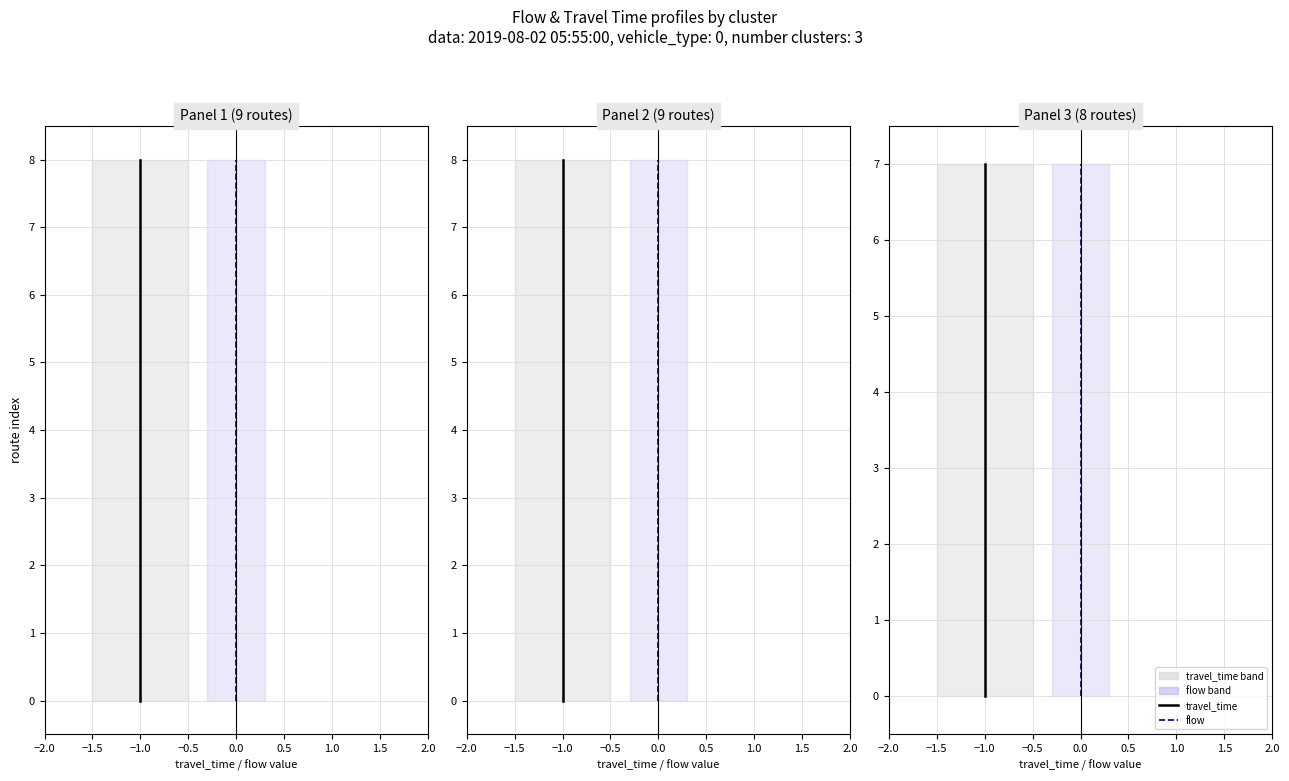

True or false: flow and travel_time intersect in this chart.

False